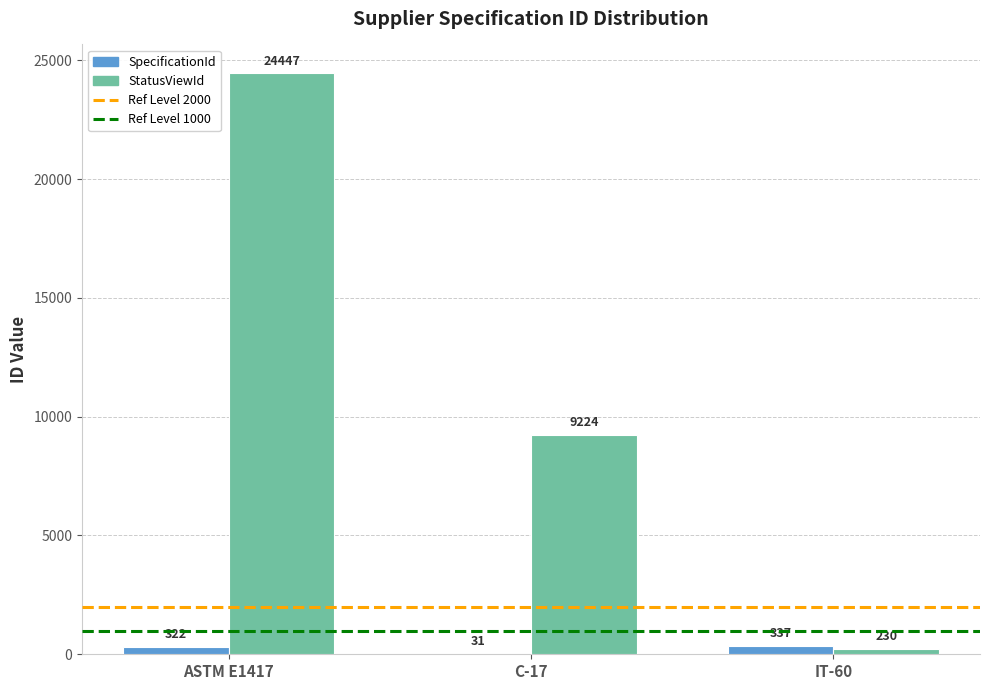

What is the maximum value for StatusViewId?

24447